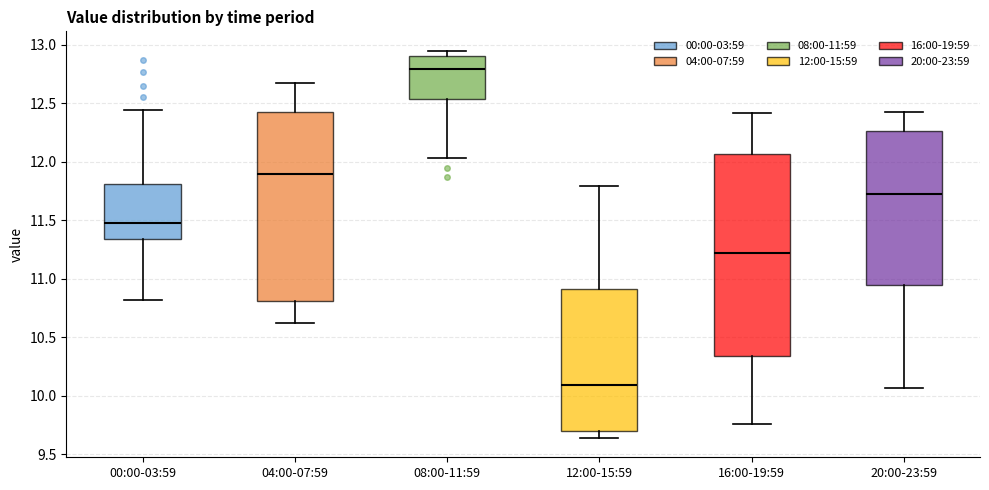

Reading left to right, read every box against the y-axis: the position of its median line, the range the box covers, and the ends of its whiskers. The values are not printed on the chart, so give them approximately, as read against the axis.

00:00-03:59: median 11.50, box 11.35 to 11.80, whiskers 10.80 to 12.45
04:00-07:59: median 11.90, box 10.80 to 12.45, whiskers 10.60 to 12.65
08:00-11:59: median 12.80, box 12.55 to 12.90, whiskers 12.05 to 12.95
12:00-15:59: median 10.10, box 9.70 to 10.90, whiskers 9.65 to 11.80
16:00-19:59: median 11.20, box 10.35 to 12.05, whiskers 9.75 to 12.40
20:00-23:59: median 11.75, box 10.95 to 12.25, whiskers 10.05 to 12.45